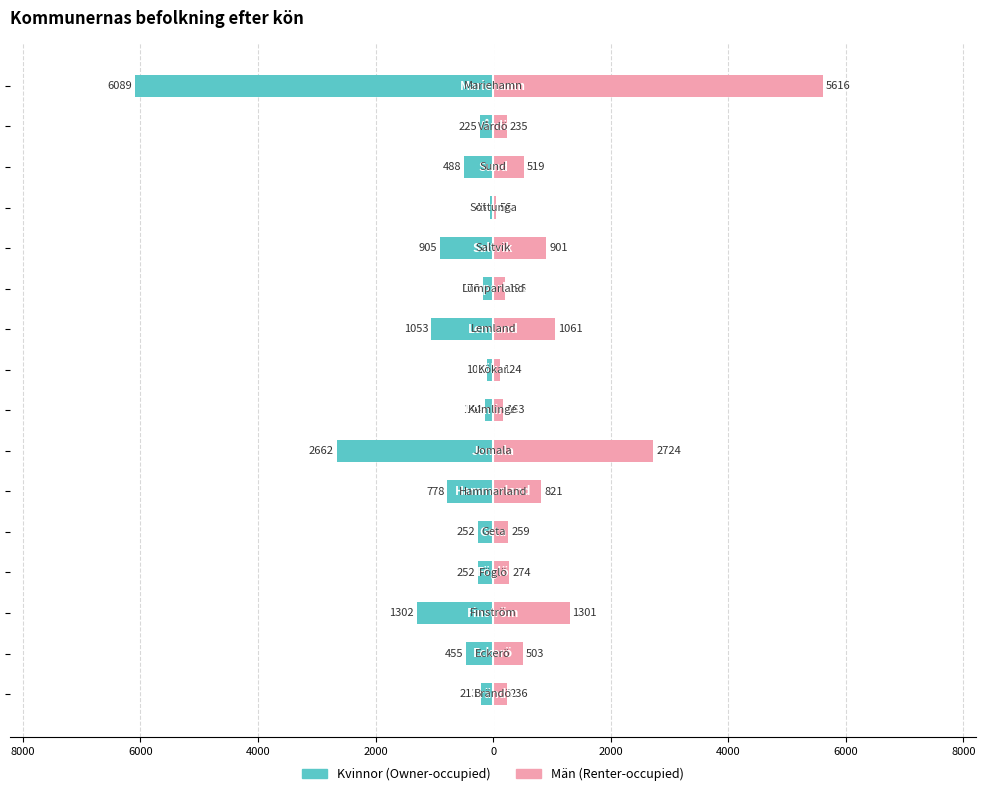

Rank the series at 14 from lowest to highest value.

Kvinnor, Män